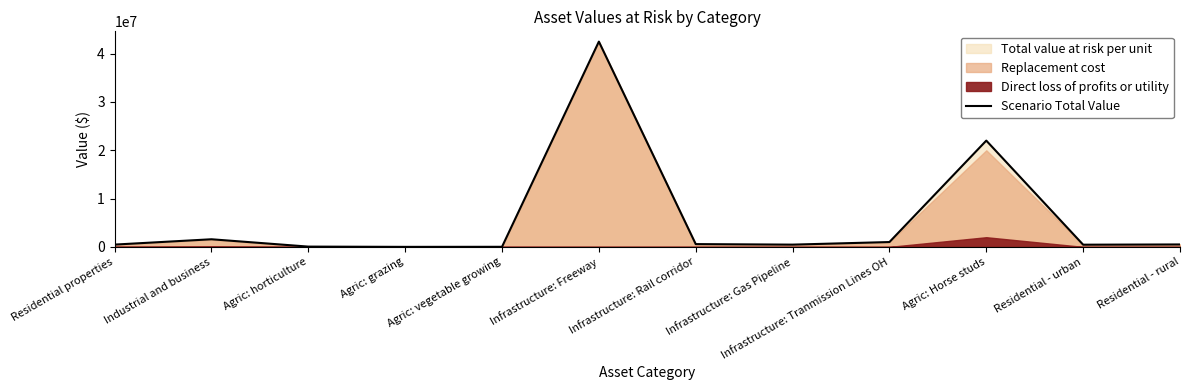

What is the label of the 10th point from the right?

Agric: horticulture